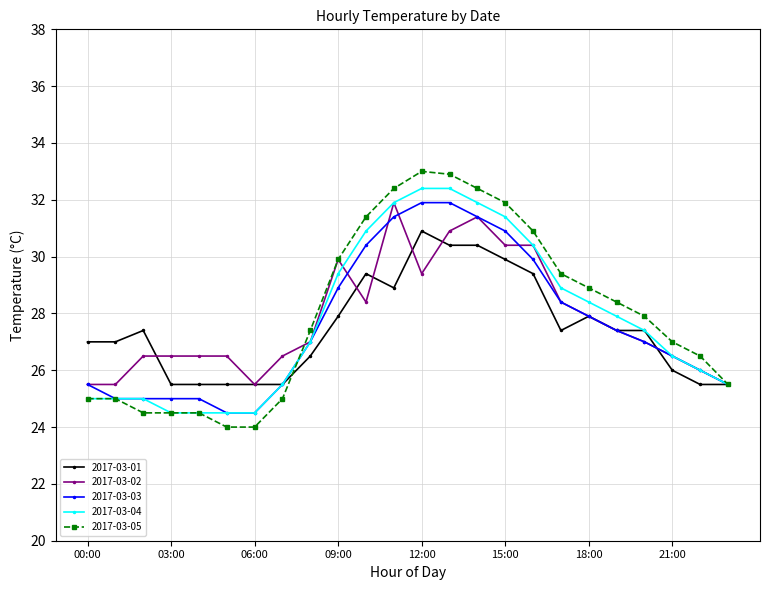

Reading left to right, list all the values displayed in this chart.

2017-03-01: 27.0	27.0	27.4	25.5	25.5	25.5	25.5	25.5	26.5	27.9	29.4	28.9	30.9	30.4	30.4	29.9	29.4	27.4	27.9	27.4	27.4	26.0	25.5	25.5
2017-03-02: 25.5	25.5	26.5	26.5	26.5	26.5	25.5	26.5	27.0	29.9	28.4	31.9	29.4	30.9	31.4	30.4	30.4	28.4	27.9	27.4	27.0	26.5	26.0	25.5
2017-03-03: 25.5	25.0	25.0	25.0	25.0	24.5	24.5	25.5	27.0	28.9	30.4	31.4	31.9	31.9	31.4	30.9	29.9	28.4	27.9	27.4	27.0	26.5	26.0	25.5
2017-03-04: 25.0	25.0	25.0	24.5	24.5	24.5	24.5	25.5	27.0	29.4	30.9	31.9	32.4	32.4	31.9	31.4	30.4	28.9	28.4	27.9	27.4	26.5	26.0	25.5
2017-03-05: 25.0	25.0	24.5	24.5	24.5	24.0	24.0	25.0	27.4	29.9	31.4	32.4	33.0	32.9	32.4	31.9	30.9	29.4	28.9	28.4	27.9	27.0	26.5	25.5